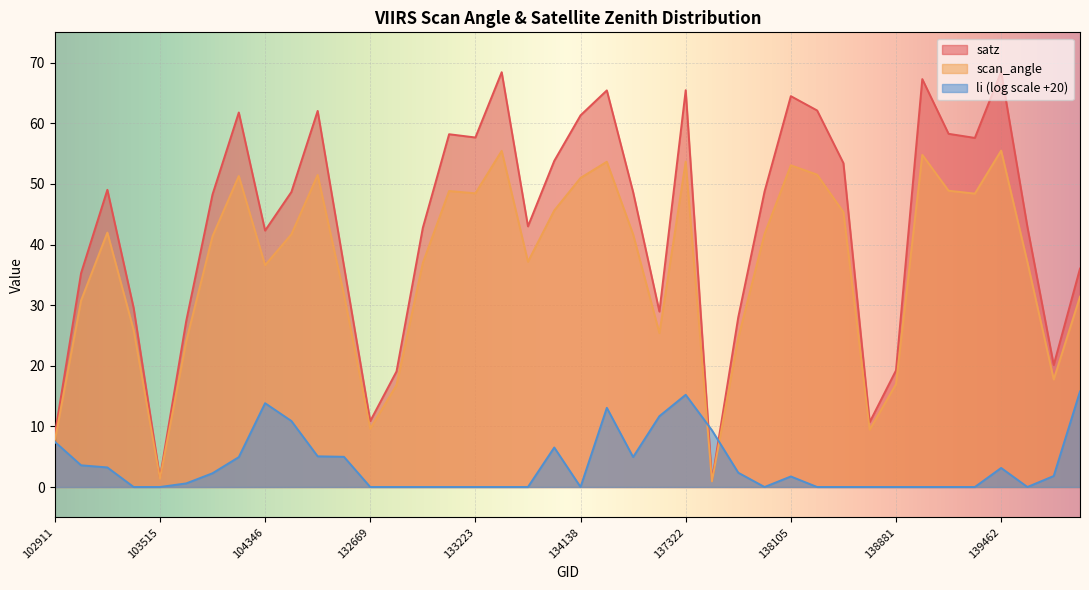

Is it true that satz equals 65.4 at 134308?

True